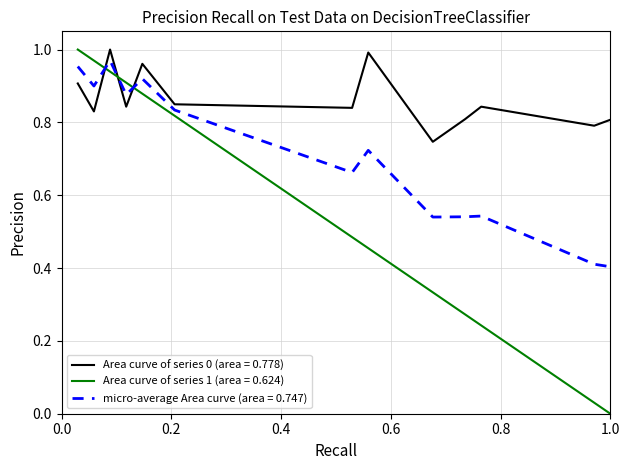

Which series has the widest spread of values?

Area curve of series 1 (area = 0.624)